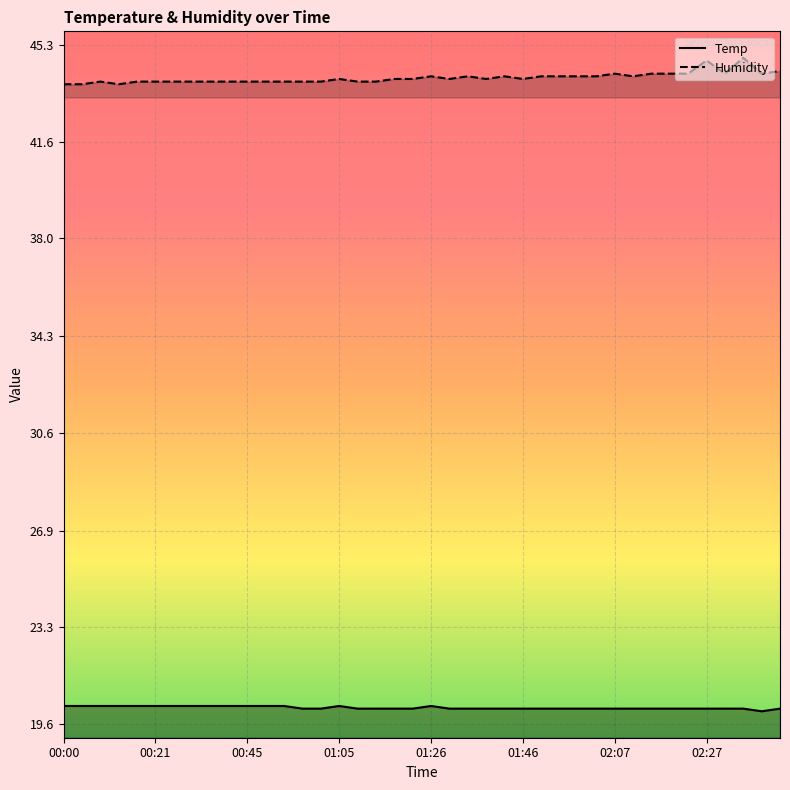

Which category has the lowest value across all series?

02:39